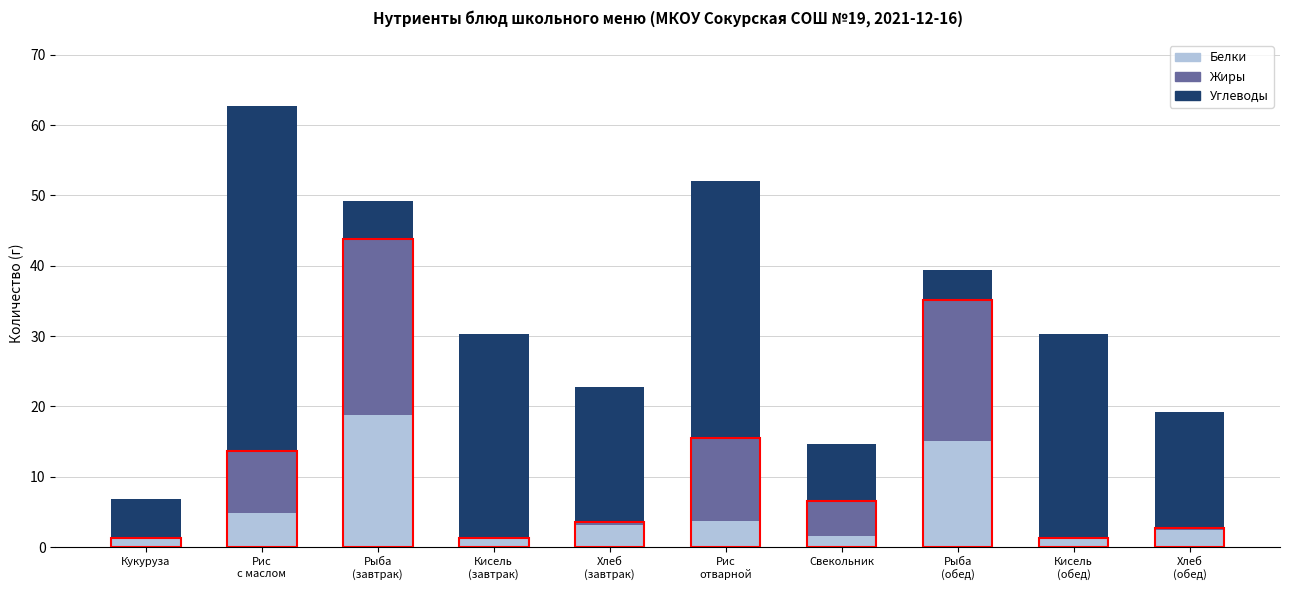

What is the highest value of the Белки series?

18.8